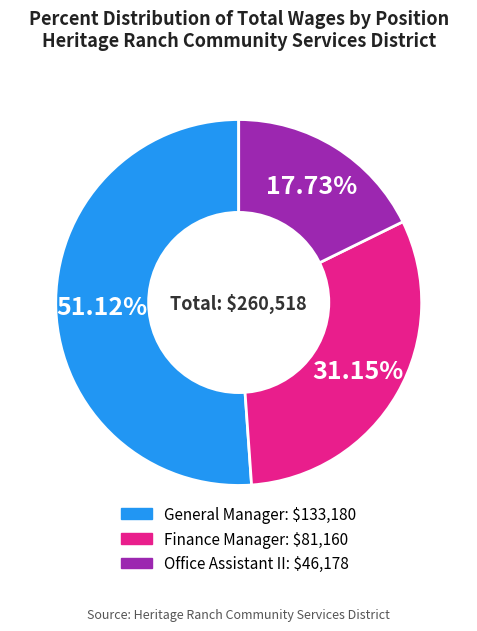

True or false: General Manager accounts for 63% of the total.

False